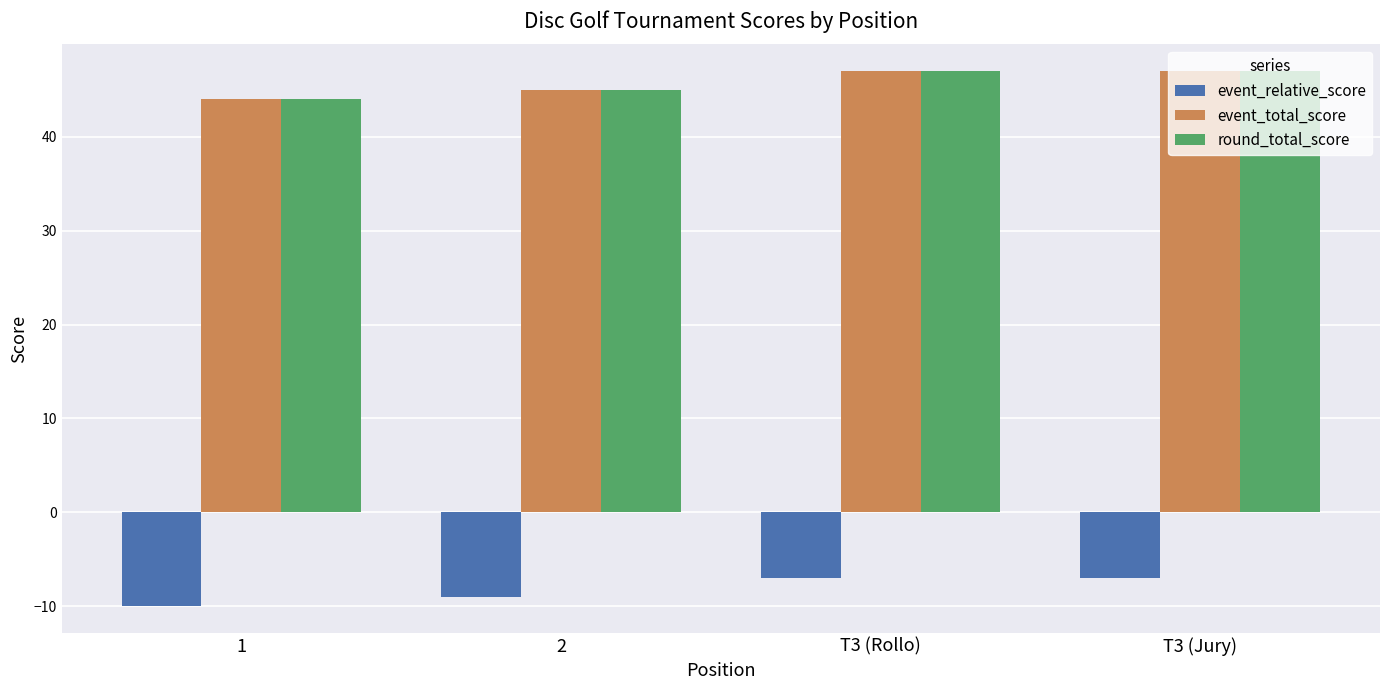

What is the difference between the maximum and minimum values in the event_total_score series?

3